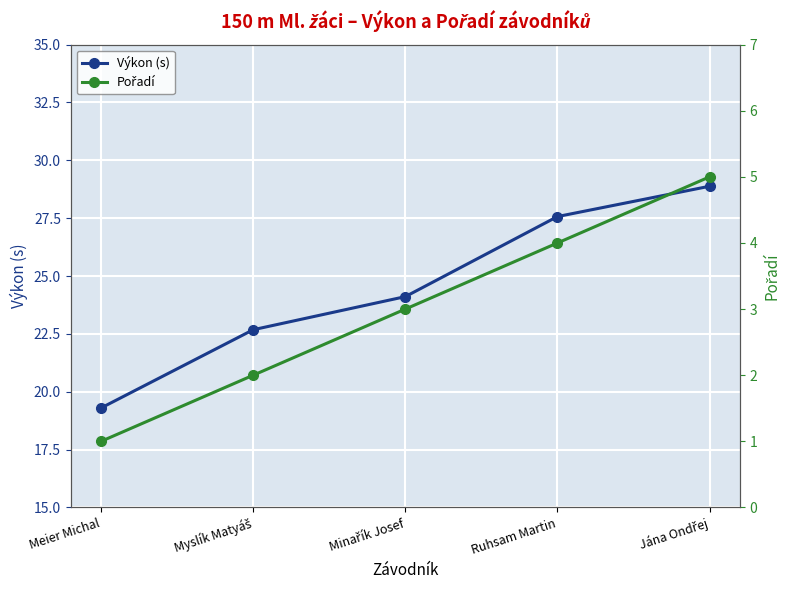

Which category has the highest value in the Pořadí series?

Jána Ondřej